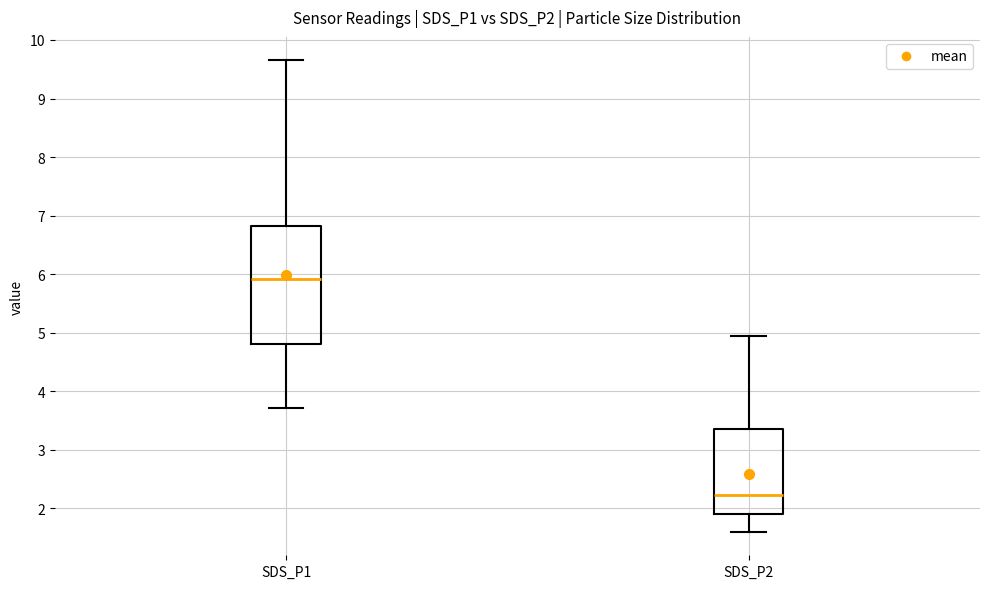

Which box is the tallest, from its lower edge to its upper edge?

SDS_P1